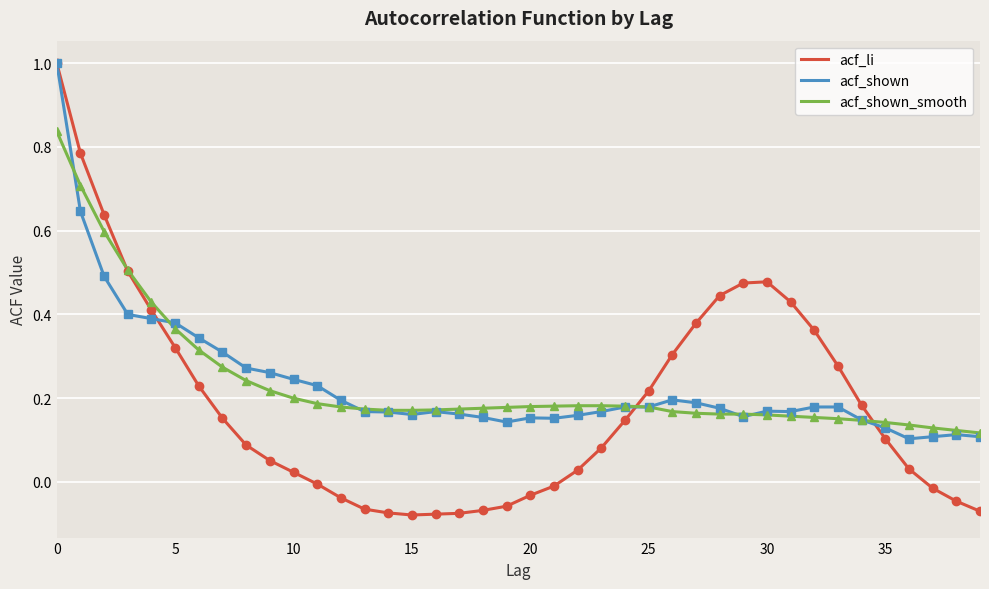

Which series has the widest spread of values?

acf_li